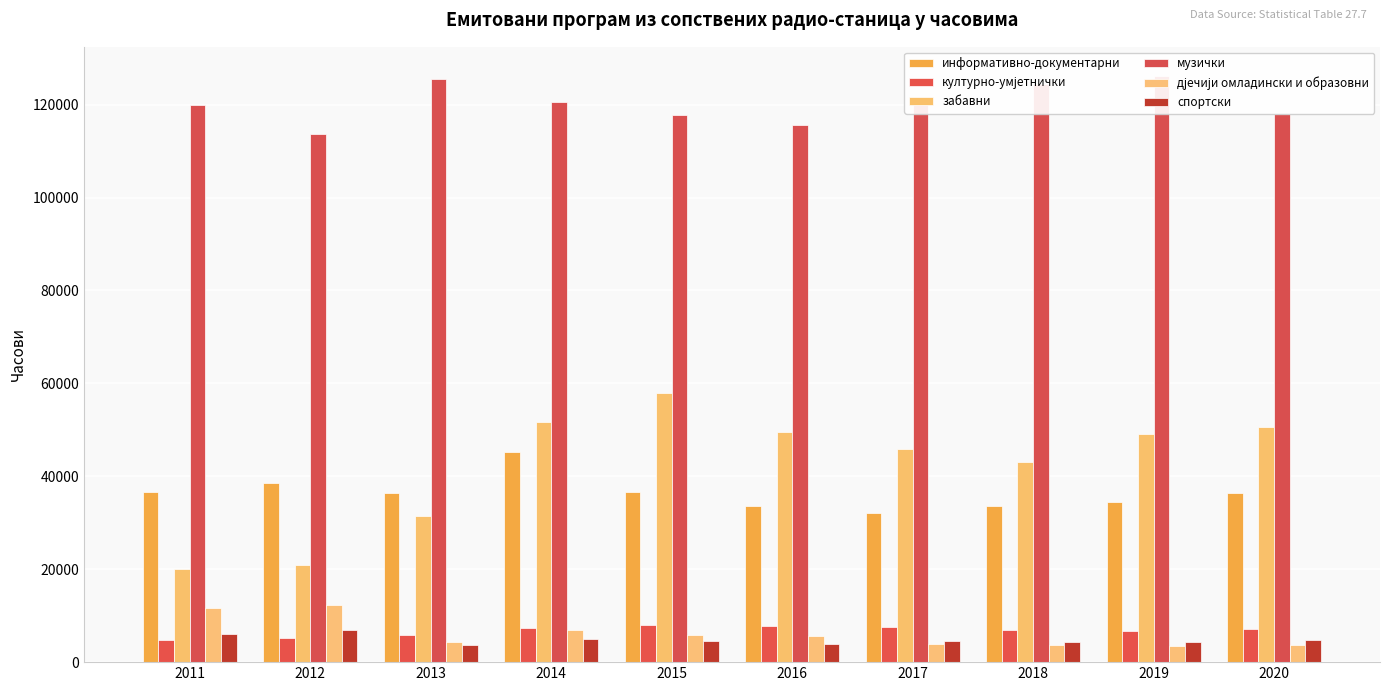

Where is забавни nearest to the value 38985?

2018